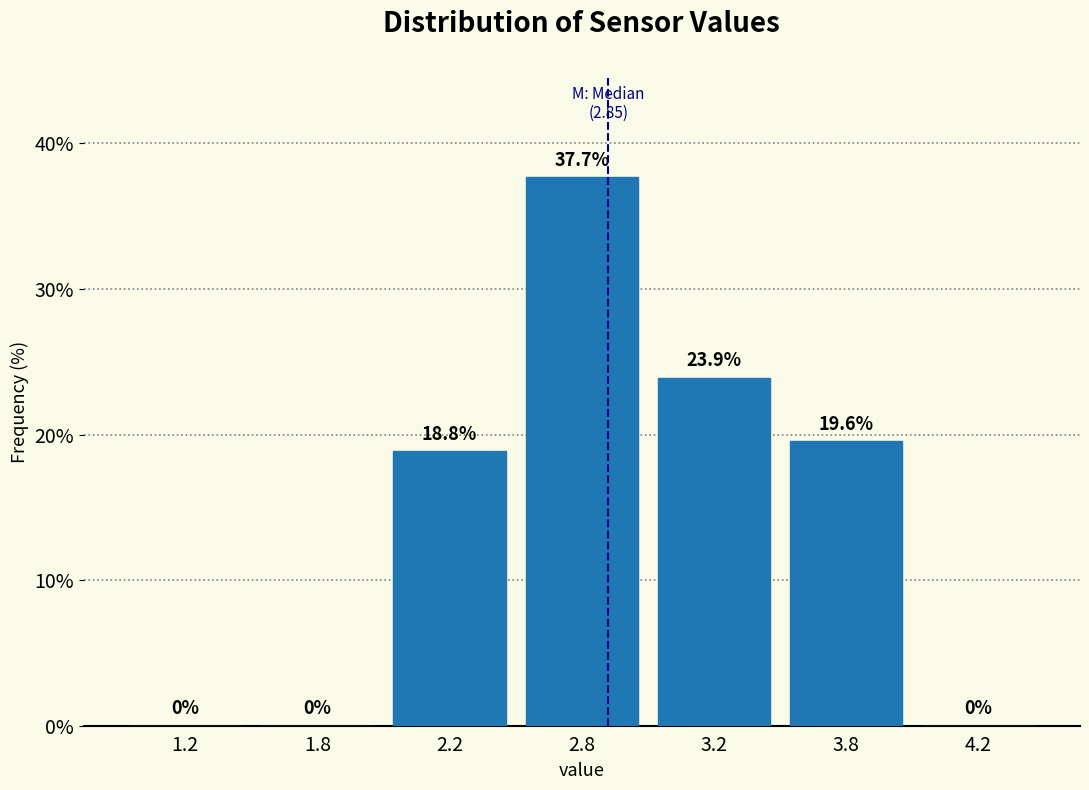

Reading left to right, transcribe all the data shown in this chart.

1.2=0.0	1.8=0.0	2.2=18.8	2.8=37.7	3.2=23.9	3.8=19.6	4.2=0.0